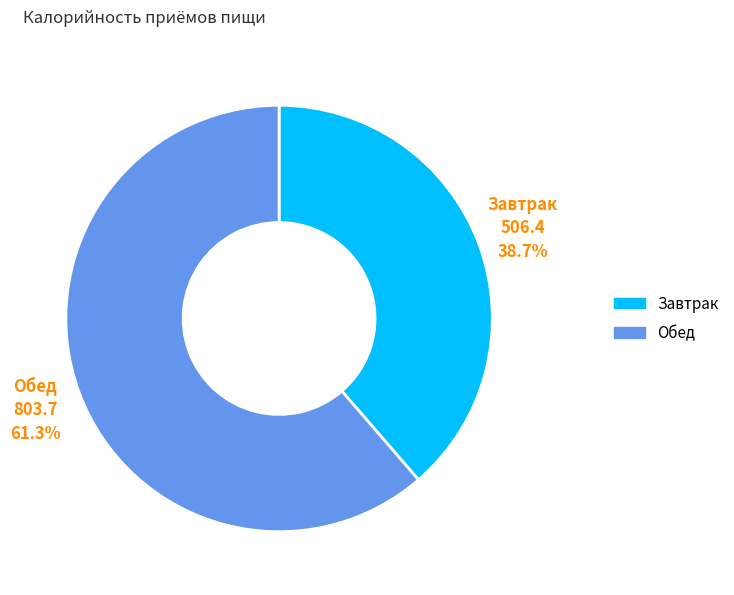

What is the total percentage of Обед and Завтрак?

100.0%